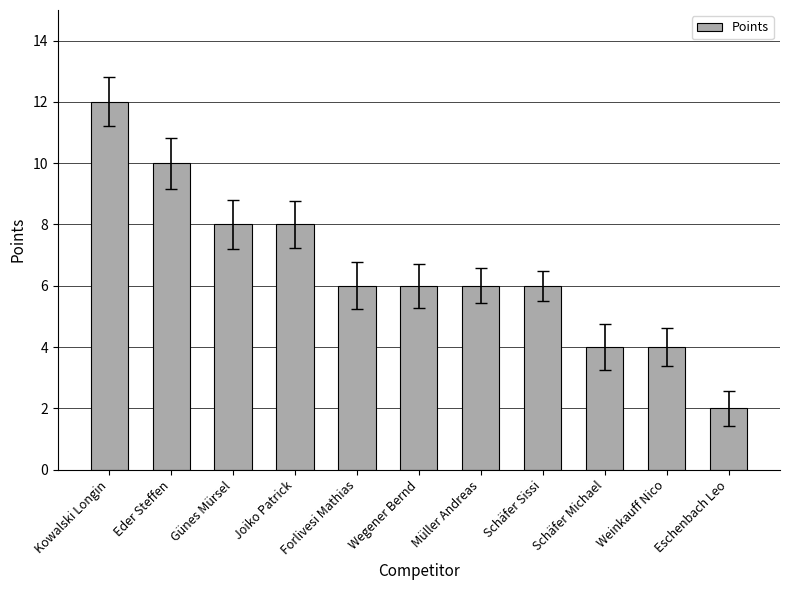

What is the maximum value shown in the chart?

12